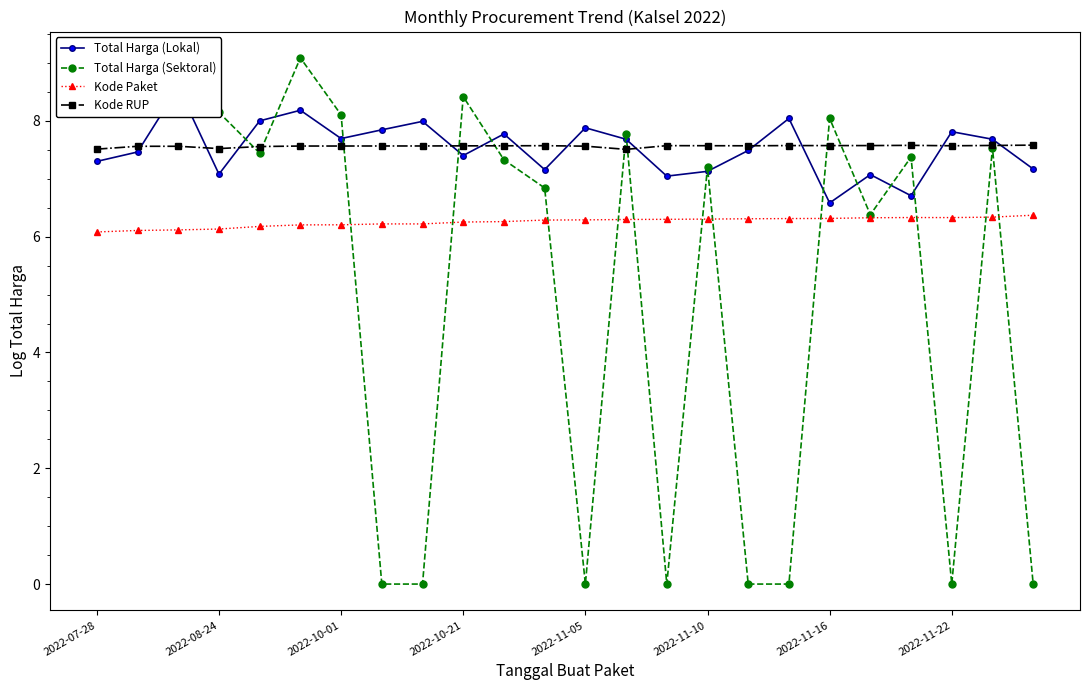

Does the chart have visible grid lines?

No